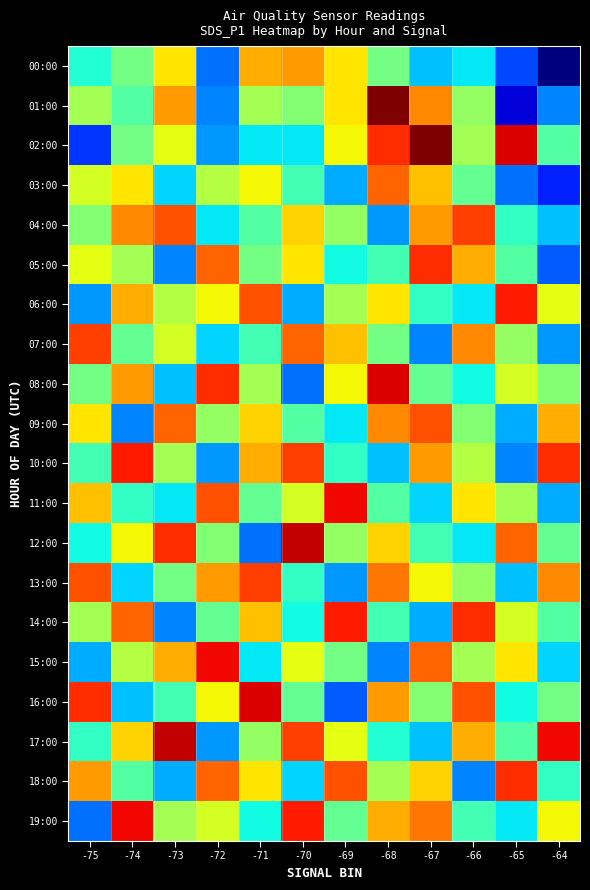

At which category is the sum across all series the highest?

-68